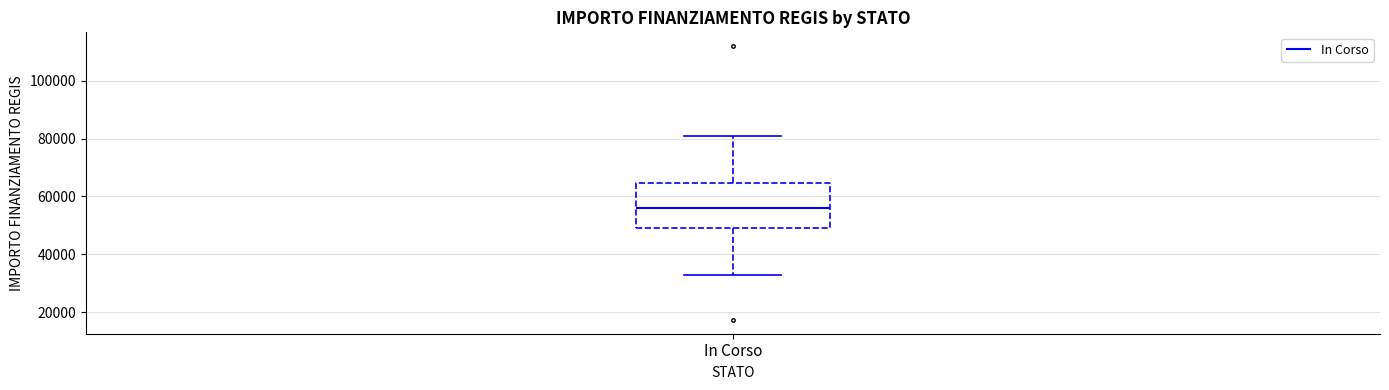

Transcribe this box plot: give where the median line is, the range the box spans, and where the two whiskers end, as read against the y-axis. The values are not printed on the chart, so give them approximately, as read against the axis.

median 56000, box 50000 to 64000, whiskers 32000 to 80000